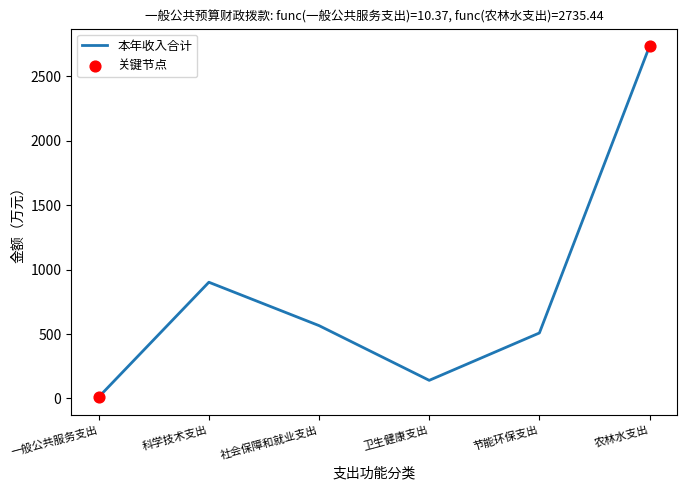

Between 节能环保支出 and 科学技术支出, which is larger?

科学技术支出